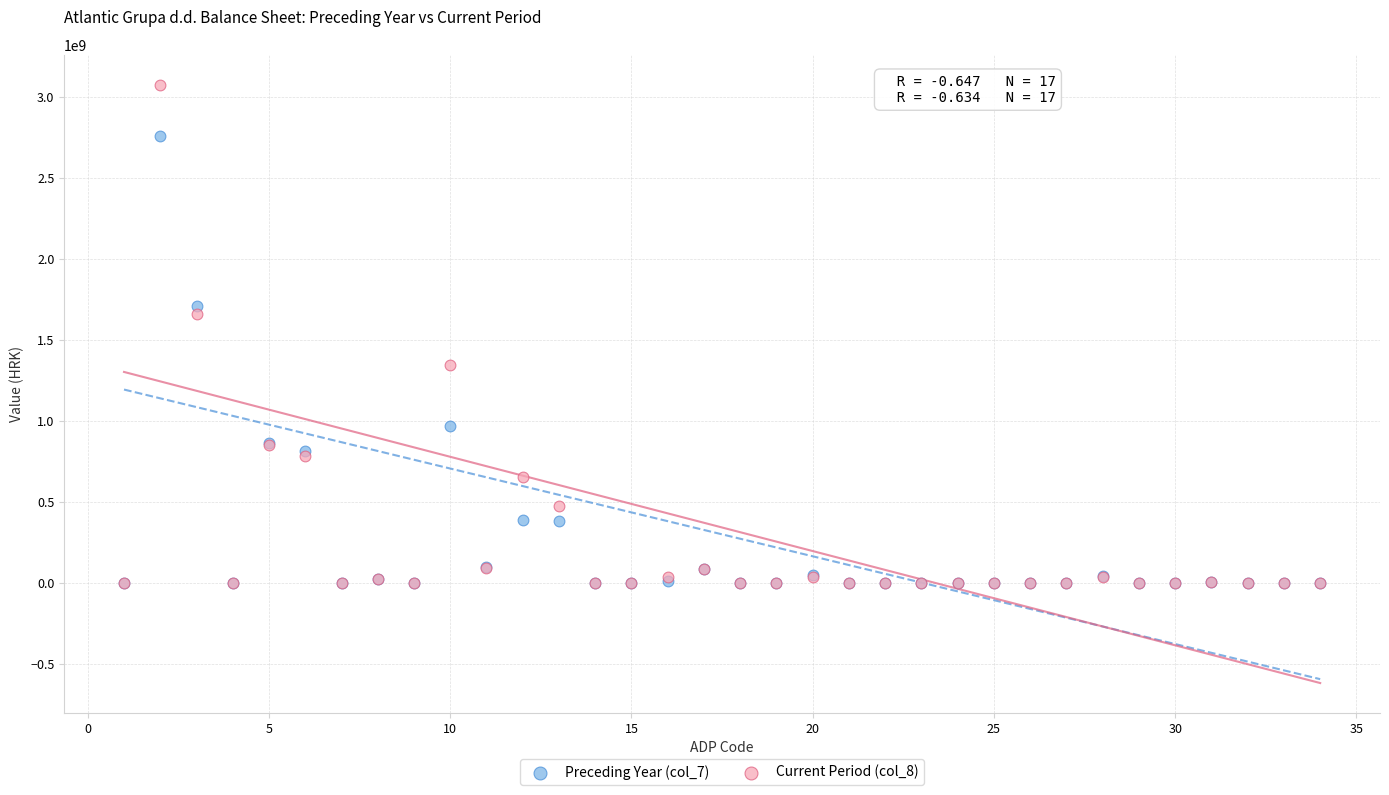

What are all the series names shown in the legend?

Preceding Year (col_7), Current Period (col_8)